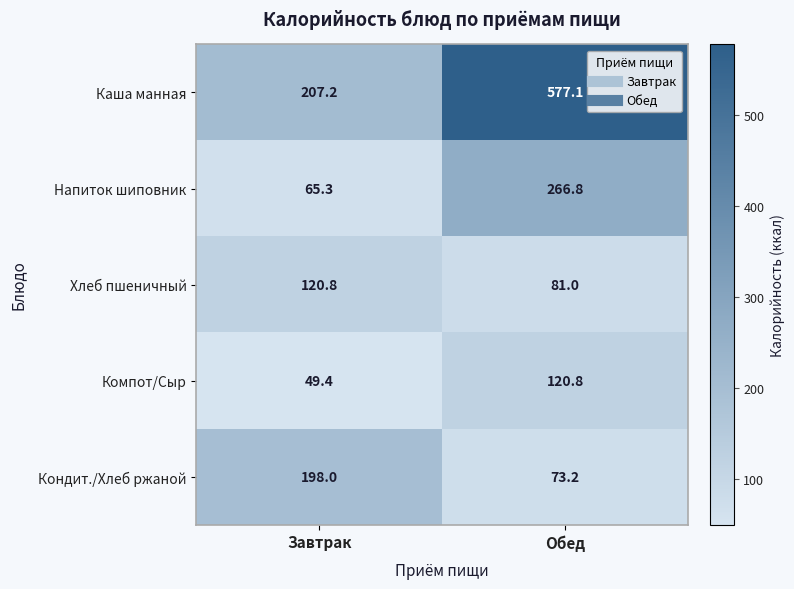

At which label does Компот/Сыр reach its minimum?

Завтрак